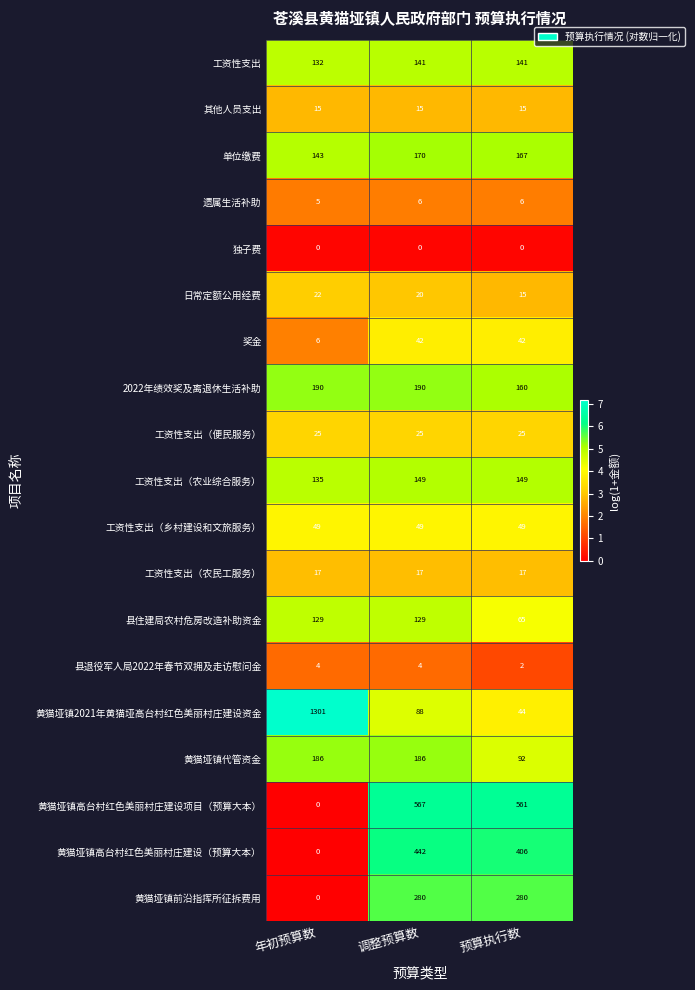

Between 年初预算数 and 调整预算数, which series saw the biggest shift?

黄猫垭镇2021年黄猫垭高台村红色美丽村庄建设资金